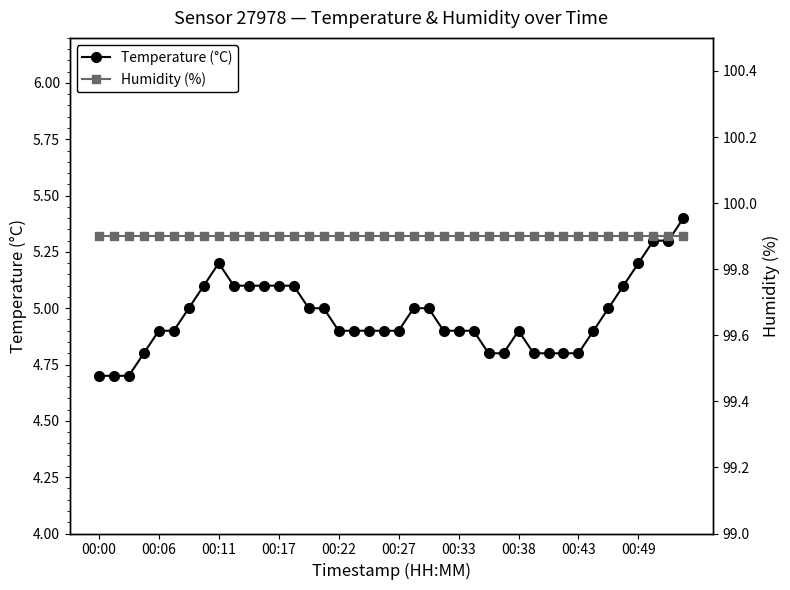

At which category is the sum across all series the highest?

39